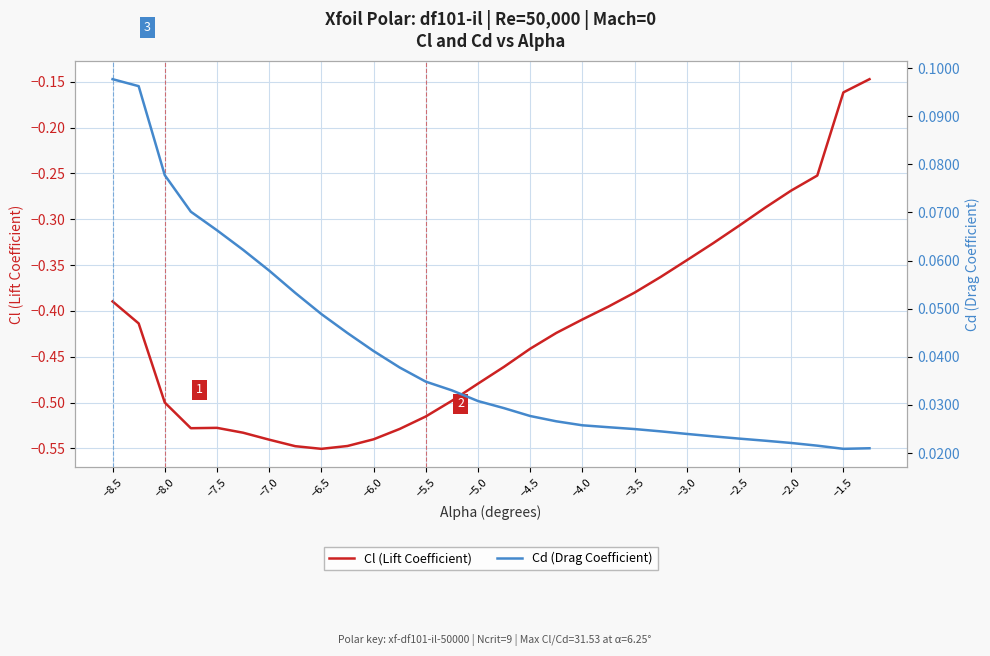

The Cl (Lift Coefficient) series shows -0.9 at −8.0. True or false?

False